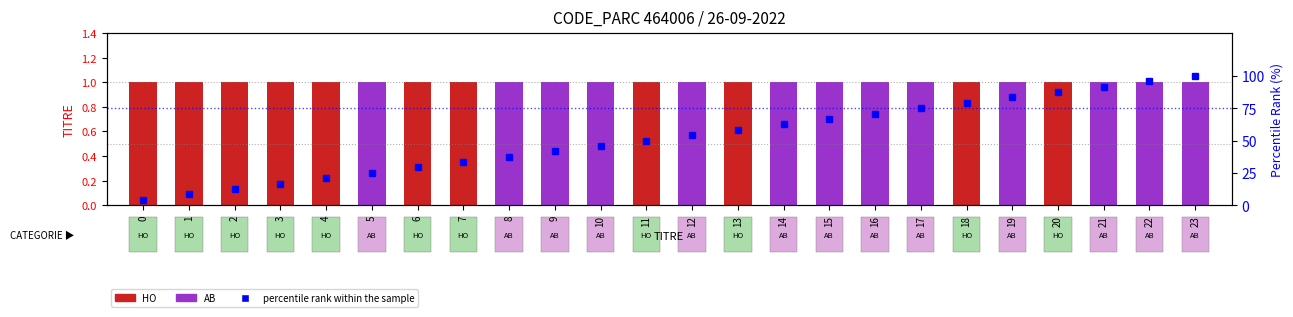

Does the chart contain any negative values?

No